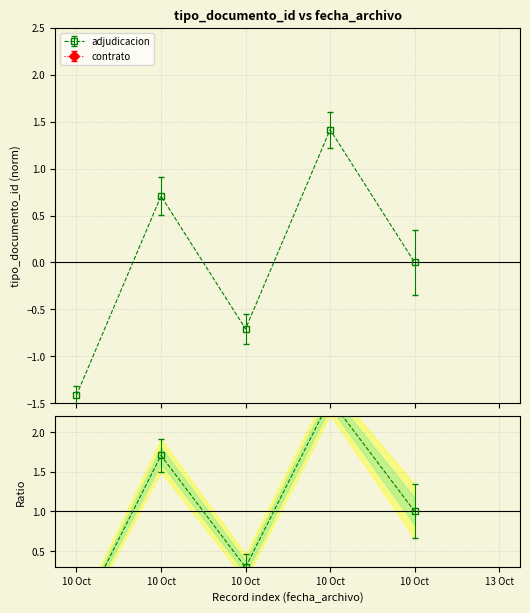

Does the chart have visible grid lines?

Yes